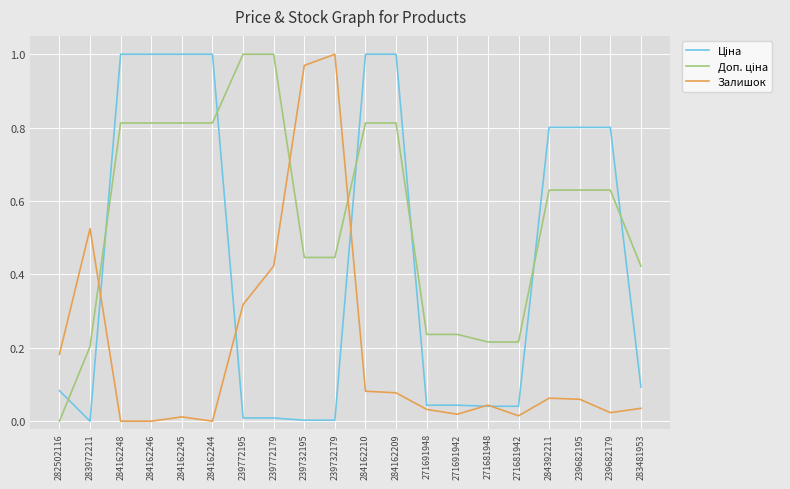

What position from the right is 282502116?

20